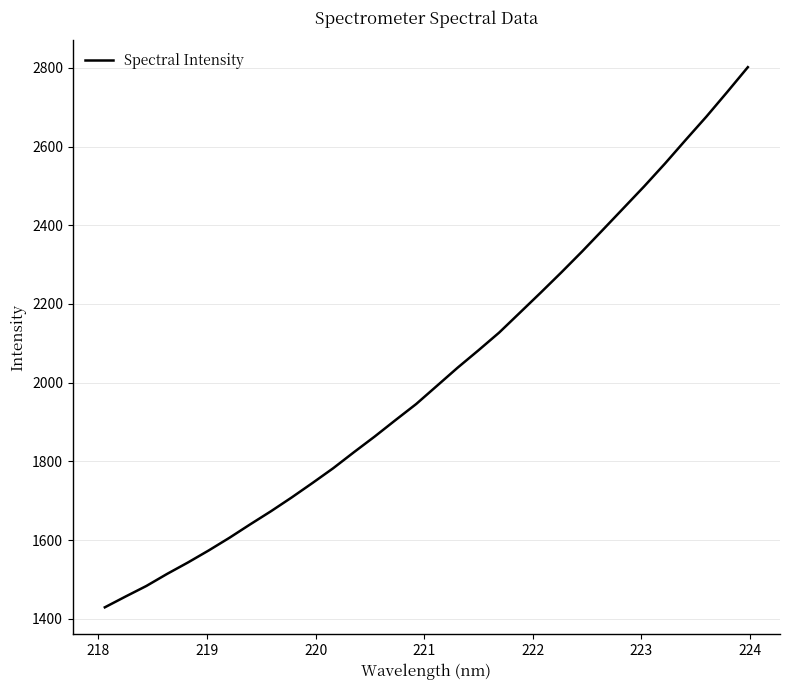

What is the difference between the maximum and minimum values?

1372.8